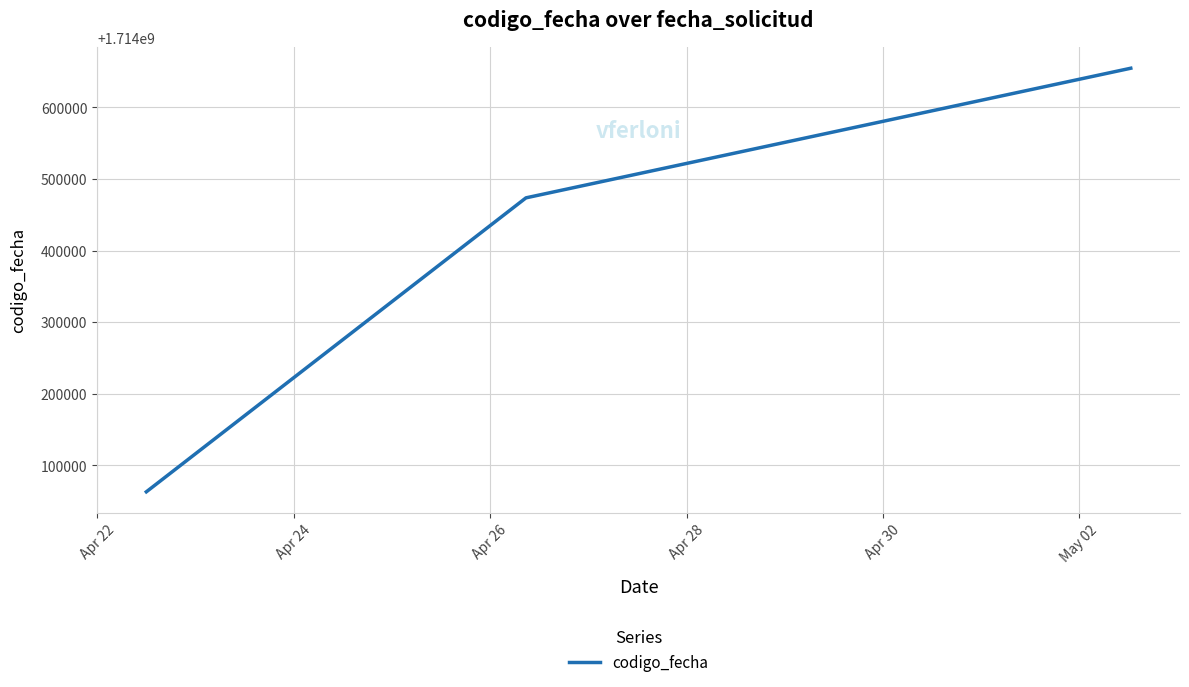

What is the difference between the maximum and minimum values?

591533